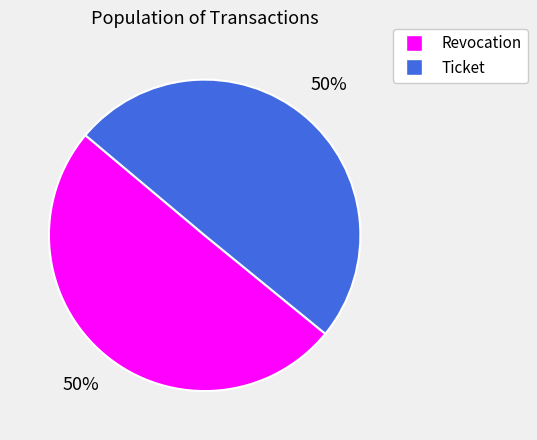

To the nearest percent, what percentage of the pie is Ticket?

50%